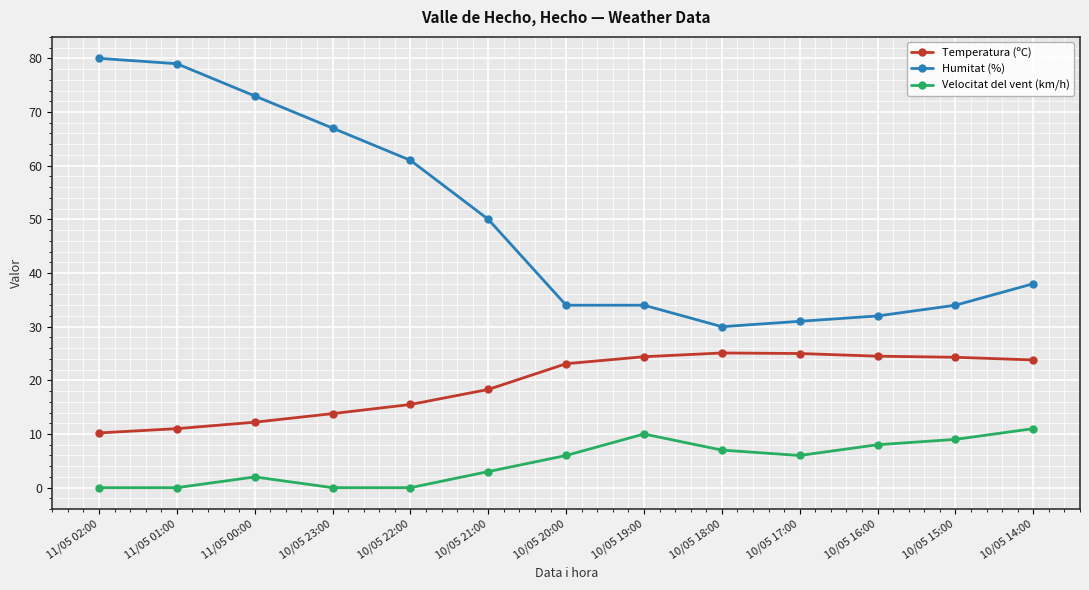

What is the label of the 5th point from the left?

10/05 22:00